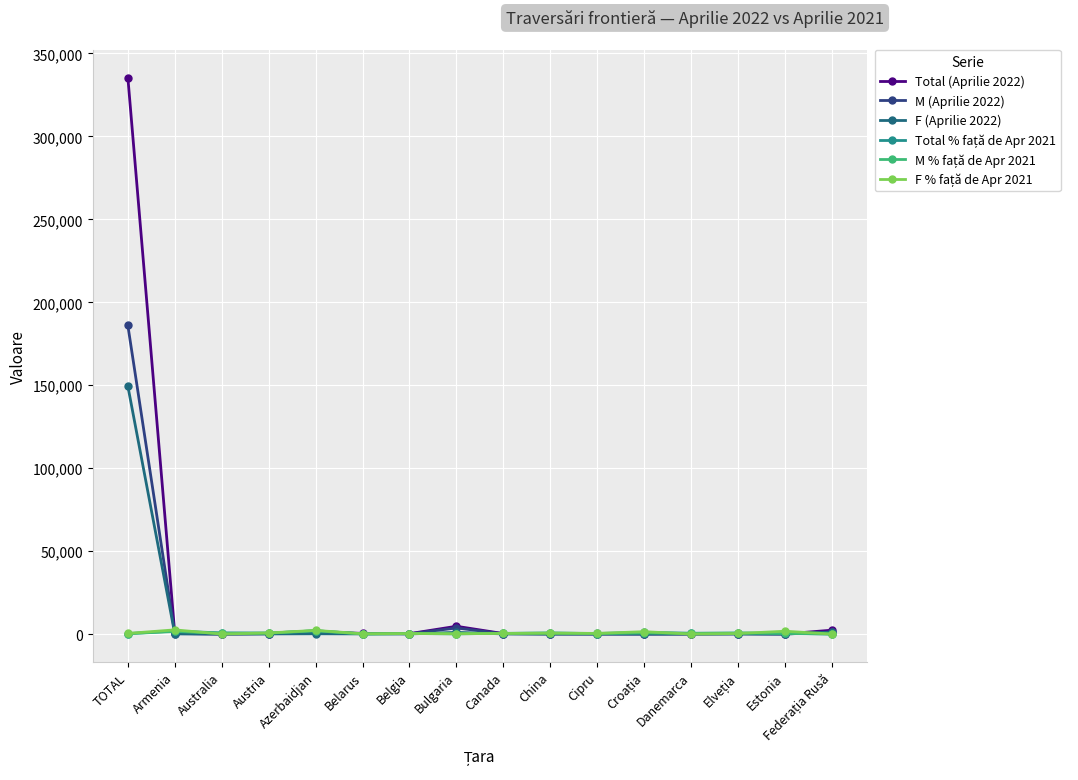

How many series are shown in this chart?

6